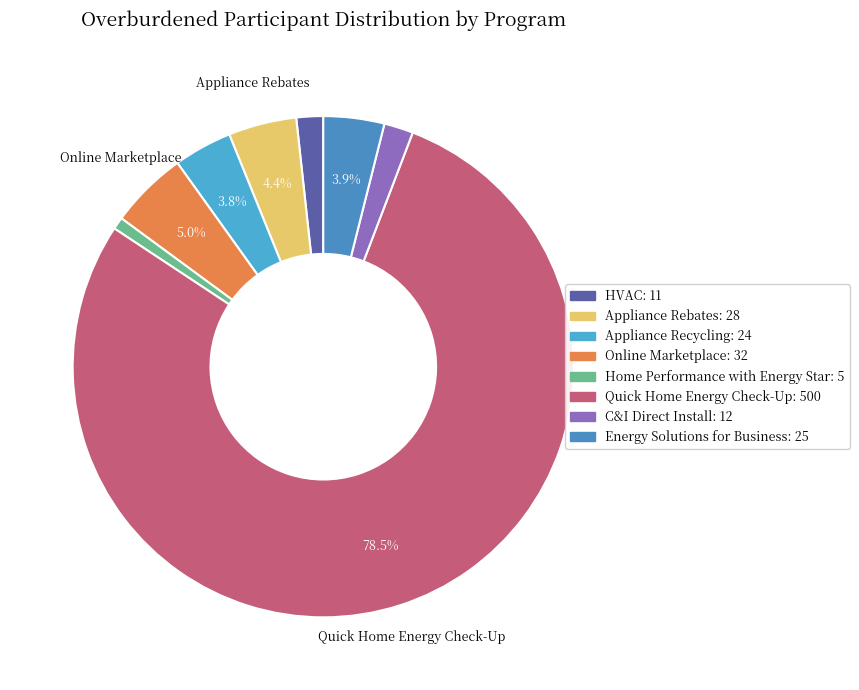

Which has a higher value, Online Marketplace or Appliance Rebates?

Online Marketplace